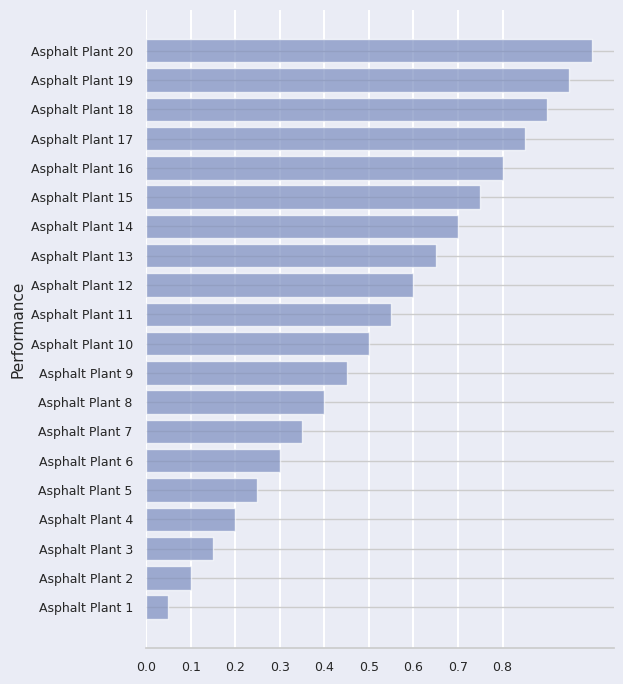

Rank the categories by value from lowest to highest.

Asphalt Plant 1, Asphalt Plant 2, Asphalt Plant 3, Asphalt Plant 4, Asphalt Plant 5, Asphalt Plant 6, Asphalt Plant 7, Asphalt Plant 8, Asphalt Plant 9, Asphalt Plant 10, Asphalt Plant 11, Asphalt Plant 12, Asphalt Plant 13, Asphalt Plant 14, Asphalt Plant 15, Asphalt Plant 16, Asphalt Plant 17, Asphalt Plant 18, Asphalt Plant 19, Asphalt Plant 20